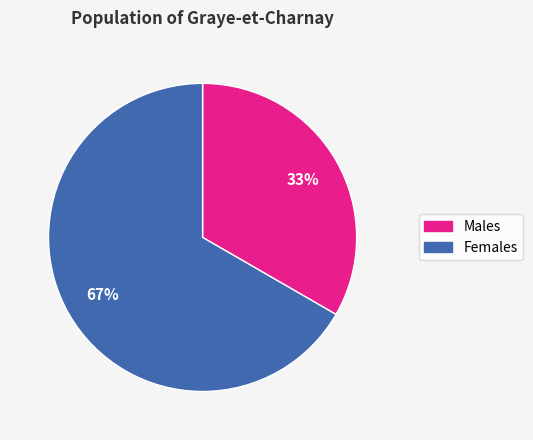

To the nearest percent, what is the average slice percentage?

50%